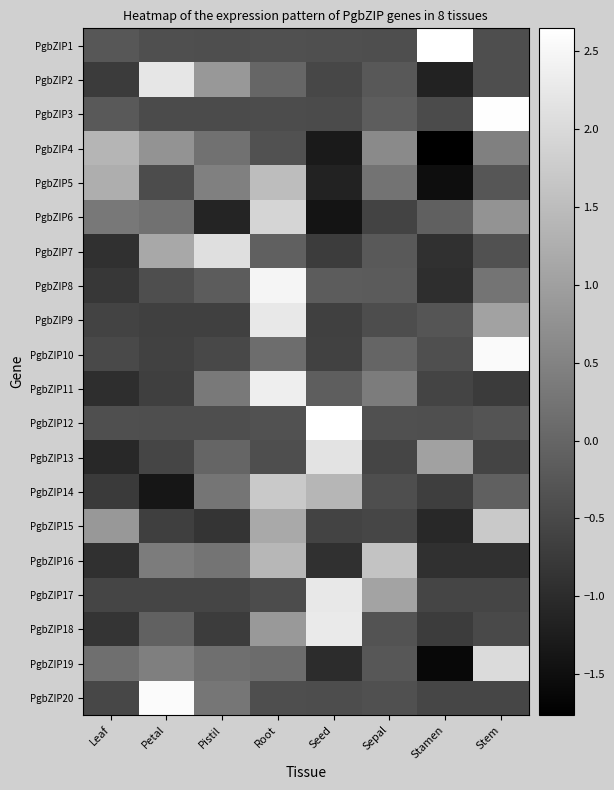

Rank the series by their maximum value, from highest to lowest.

PgbZIP12, PgbZIP1, PgbZIP3, PgbZIP20, PgbZIP10, PgbZIP8, PgbZIP11, PgbZIP18, PgbZIP17, PgbZIP9, PgbZIP2, PgbZIP13, PgbZIP7, PgbZIP19, PgbZIP6, PgbZIP14, PgbZIP15, PgbZIP16, PgbZIP5, PgbZIP4